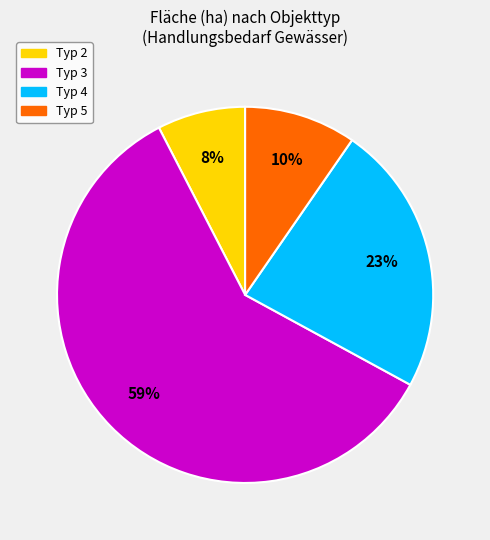

Do Typ 4 and Typ 2 together represent more than half of the pie?

No